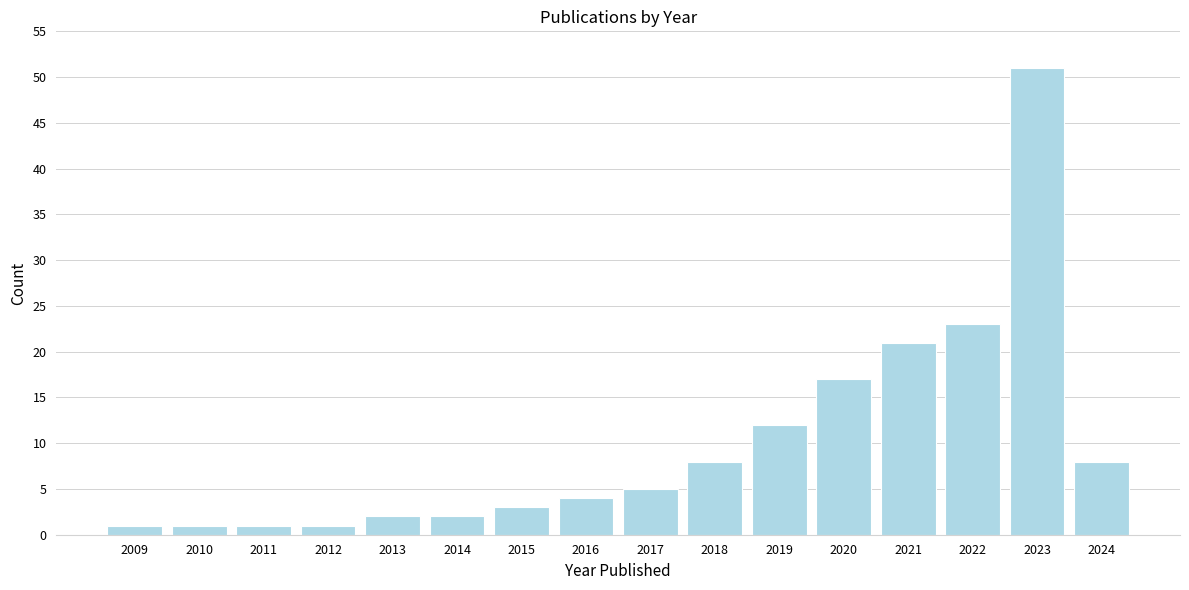

Reading left to right, what are all the values shown in this chart?

1	1	1	1	2	2	3	4	5	8	12	17	21	23	51	8